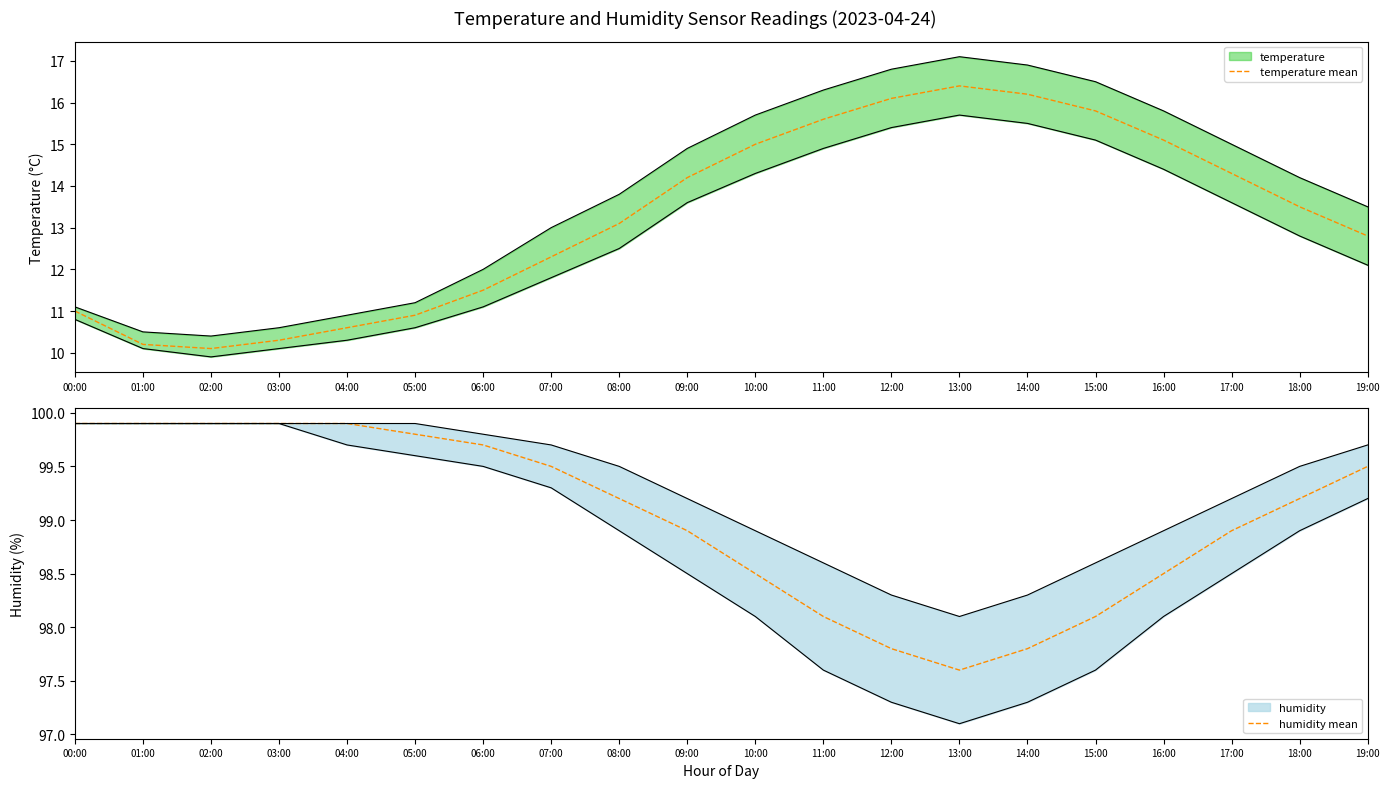

Reading left to right, extract all data points from this chart.

temperature mean: 11.0	10.2	10.1	10.3	10.6	10.9	11.5	12.3	13.1	14.2	15.0	15.6	16.1	16.4	16.2	15.8	15.1	14.3	13.5	12.8
humidity mean: 99.9	99.9	99.9	99.9	99.9	99.8	99.7	99.5	99.2	98.9	98.5	98.1	97.8	97.6	97.8	98.1	98.5	98.9	99.2	99.5